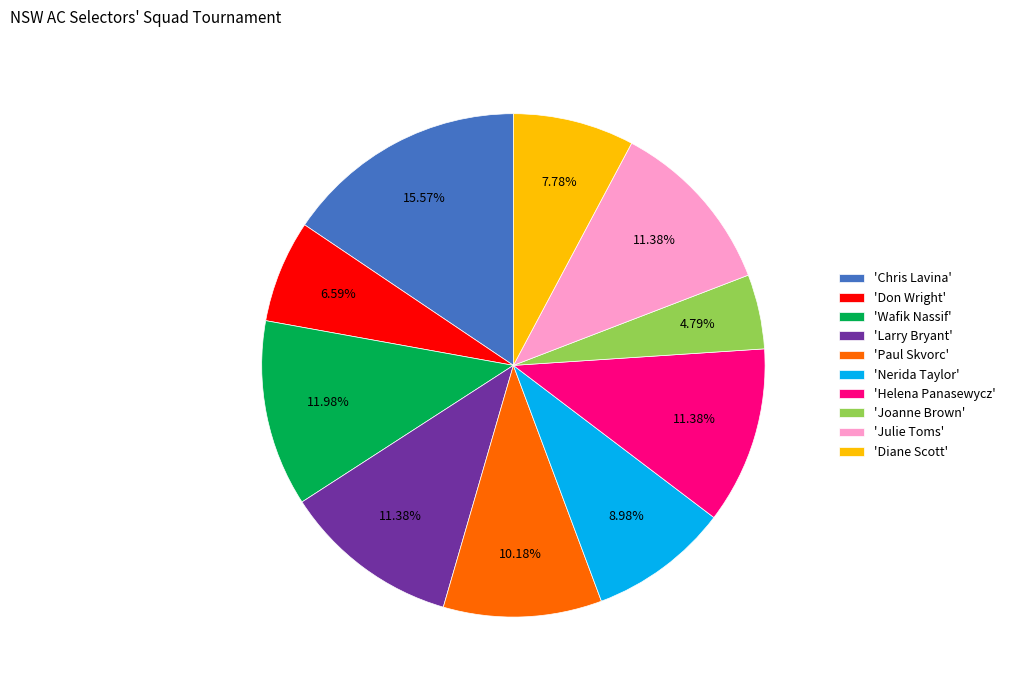

Does 'Nerida Taylor' account for over 50% of the chart?

No